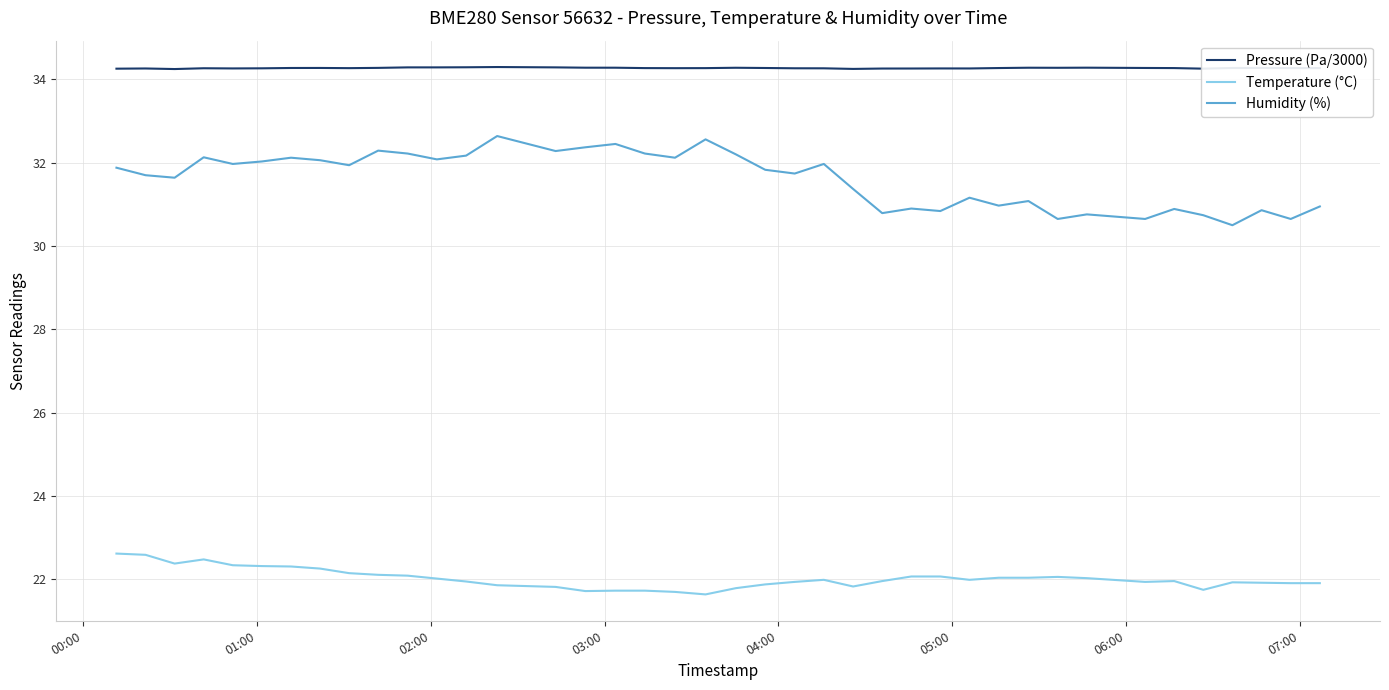

List the series in order of their peak value, lowest first.

Temperature (°C), Humidity (%), Pressure (Pa/3000)